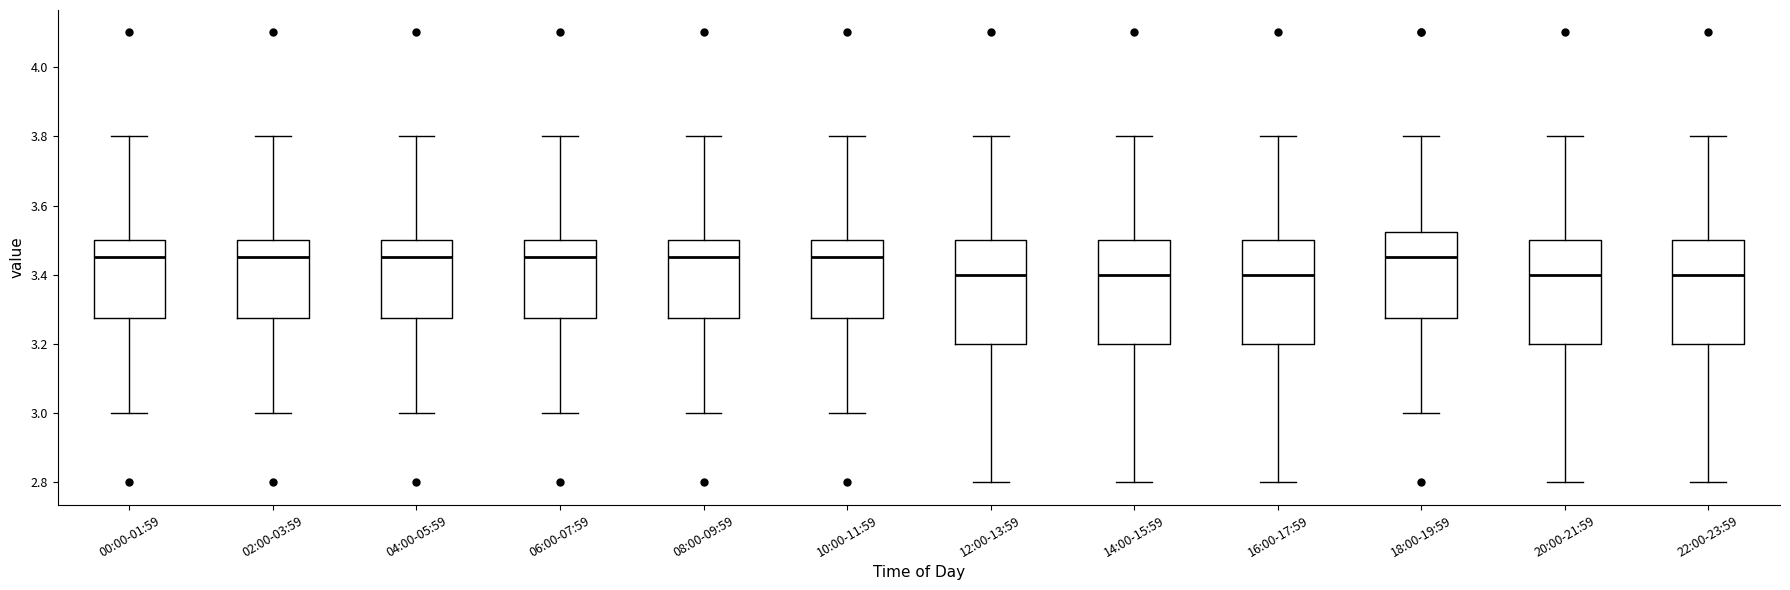

Where does the lower whisker of the box for 22:00-23:59 end on the y-axis? The values are not printed on the chart, so give them approximately, as read against the axis.

2.80